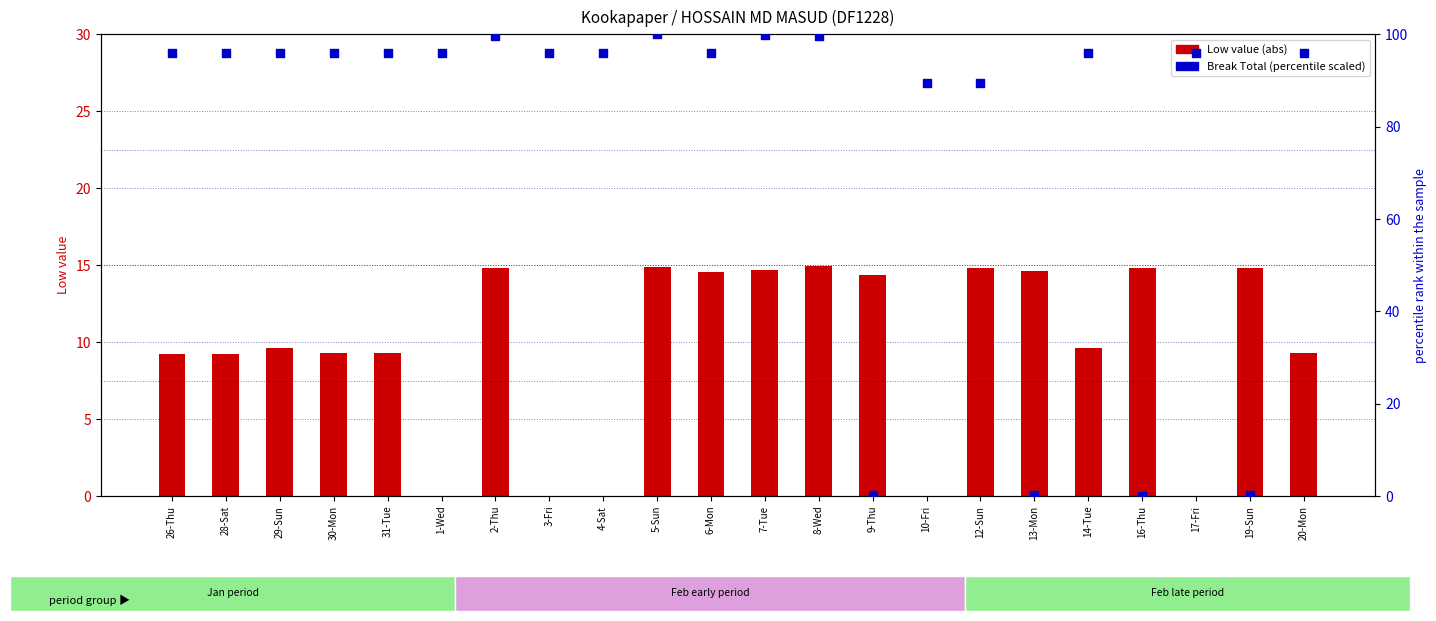

Which series contains the highest Y value?

Break Total (scaled)